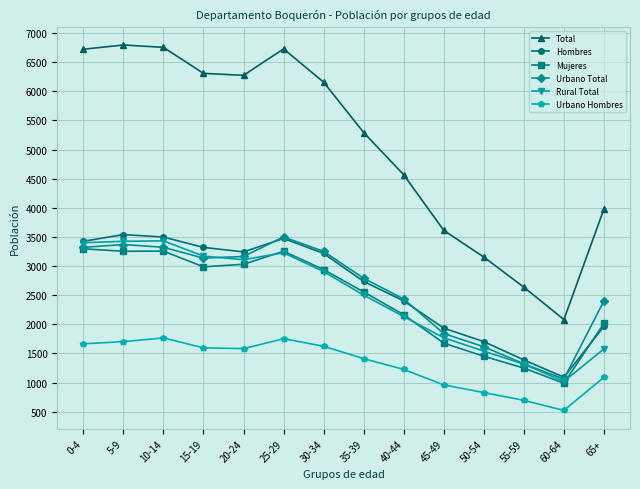

How many lines are shown in the chart?

6